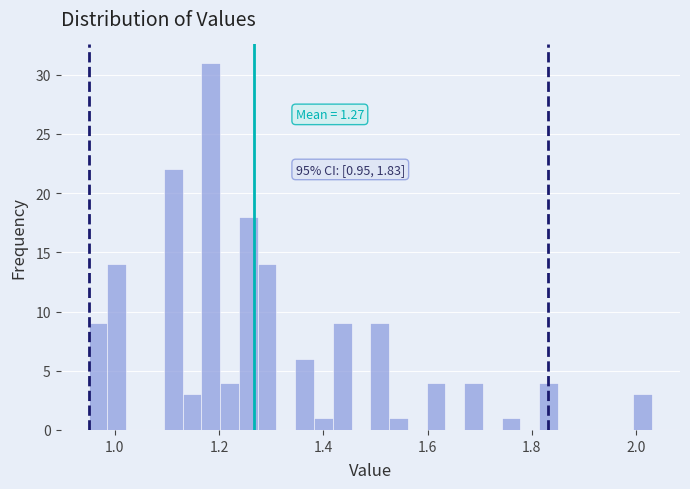

Read against the x-axis, roughly where is the centre of the tallest bar?

1.18